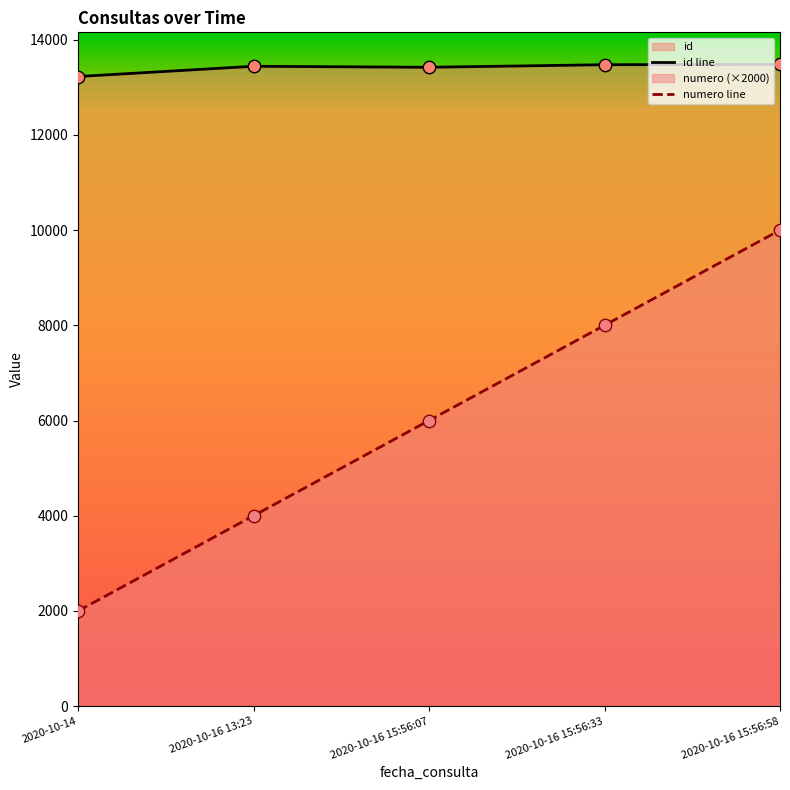

Which series has the largest total across all categories?

id line